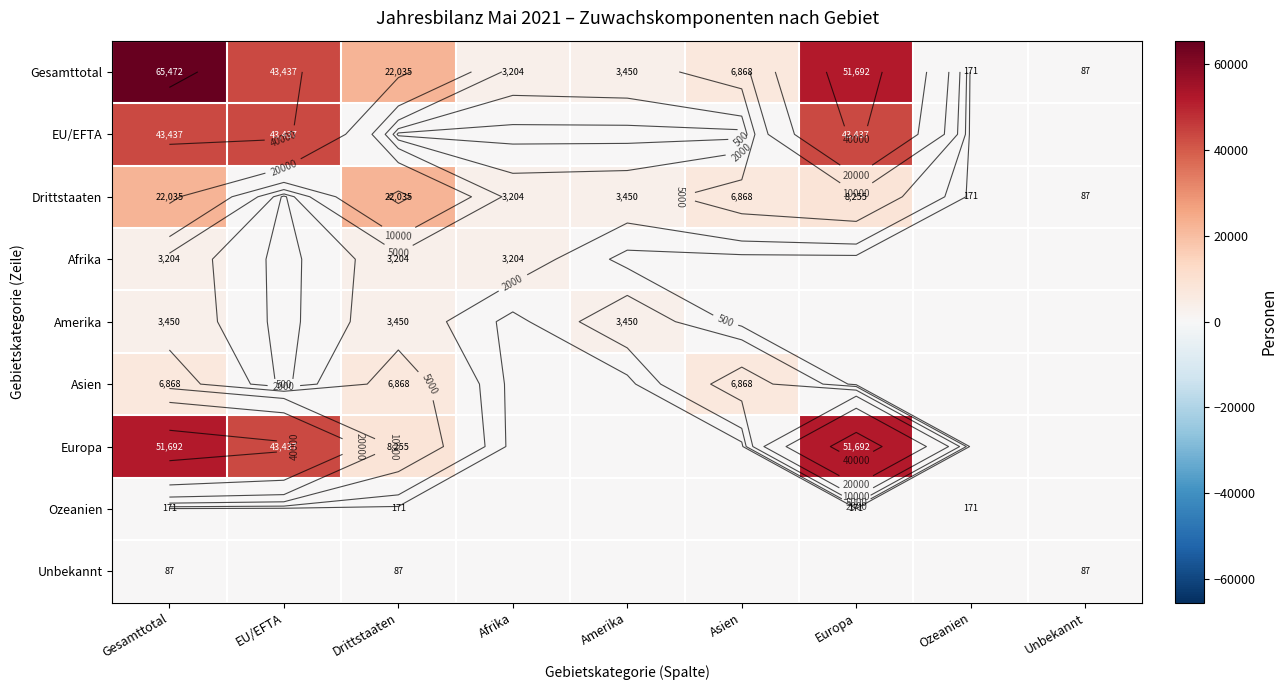

What is the sum of all Unbekannt values?

261